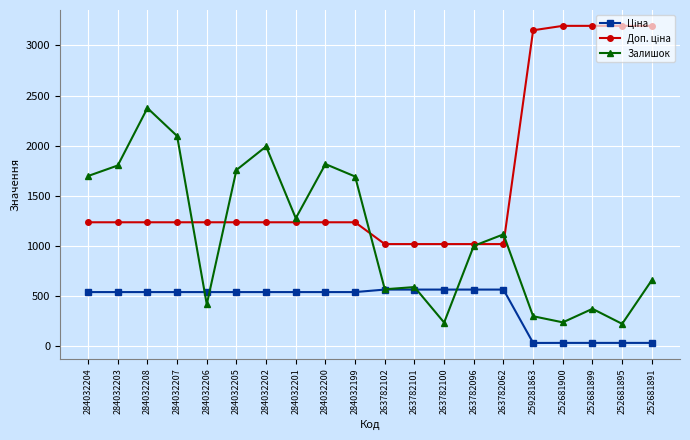

The value of Залишок at 252681899 is 116.3. True or false?

False